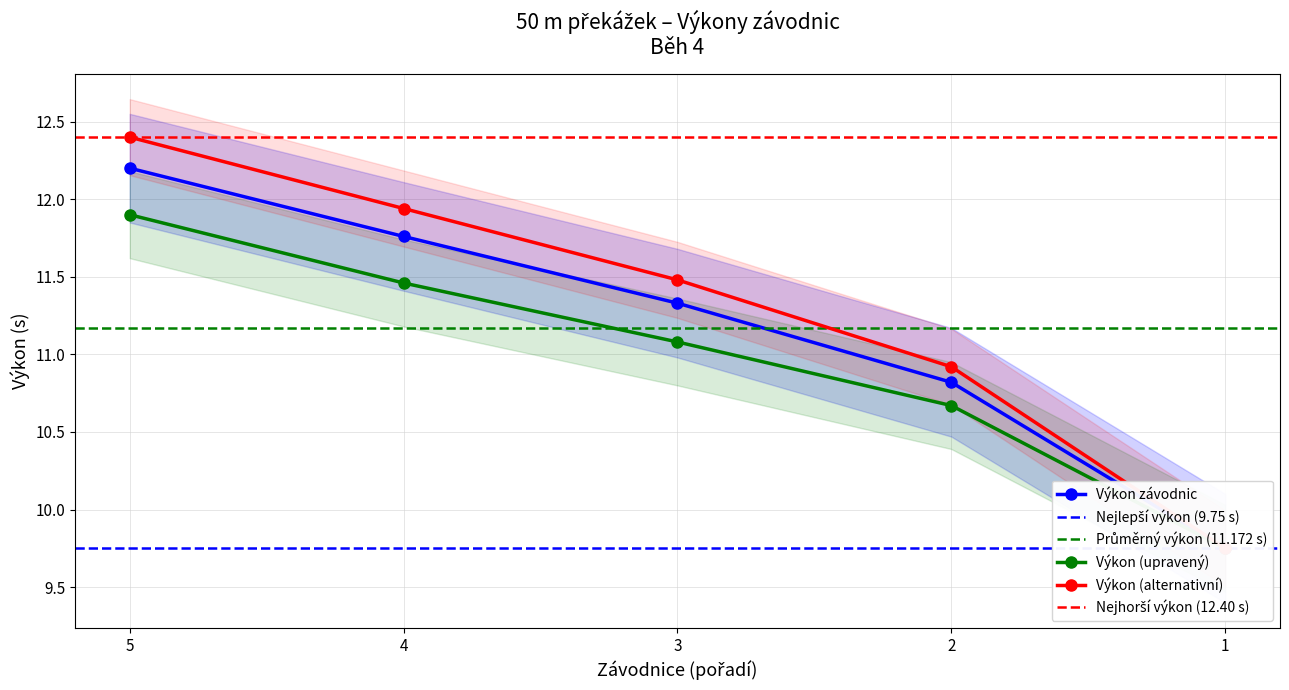

What is the minimum value shown in the chart?

9.8